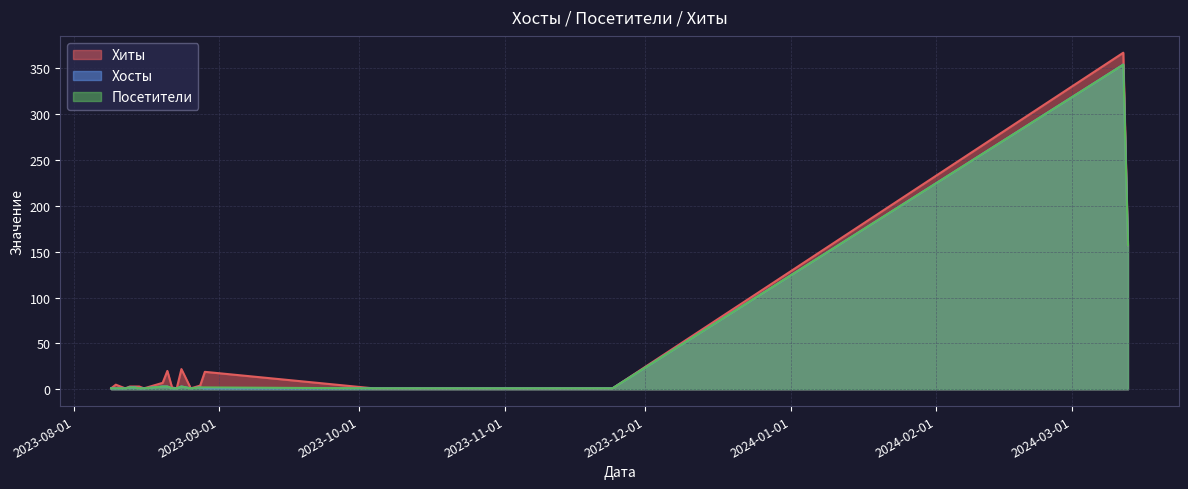

How many lines are shown in the chart?

3